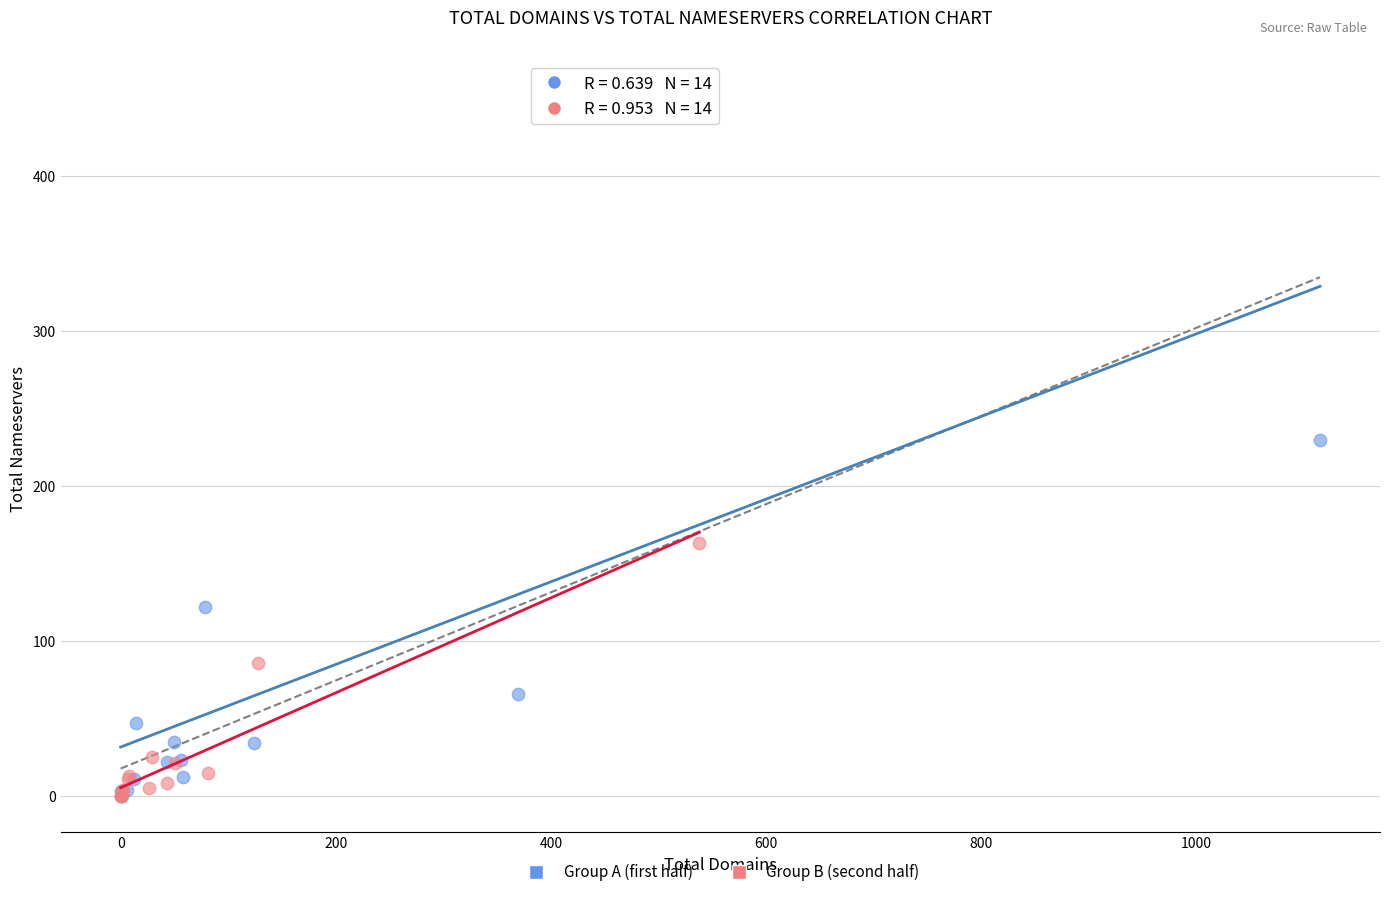

Which series contains the highest Y value?

Group A (first half)